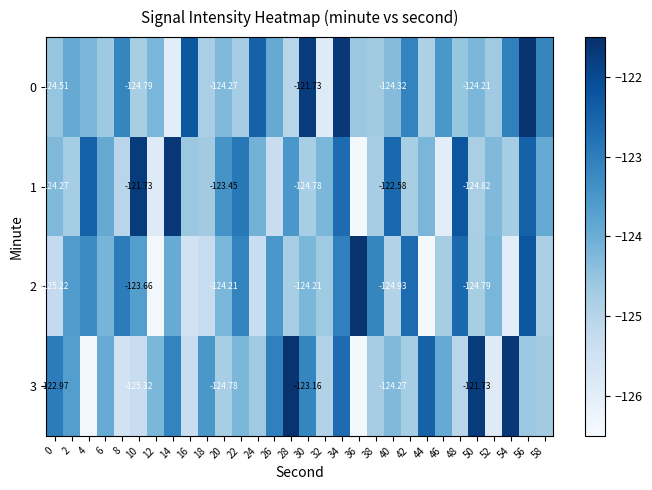

Where does the 2 series first go above -124?

2